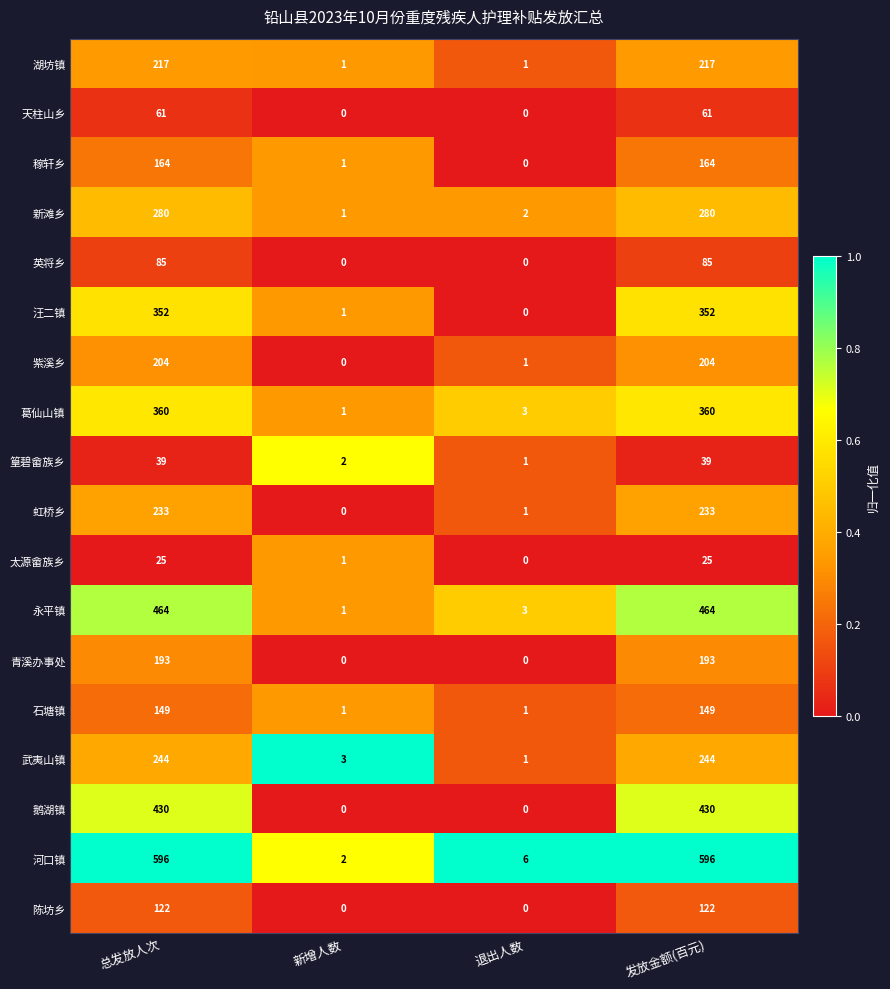

What is the maximum value shown in the chart?

596